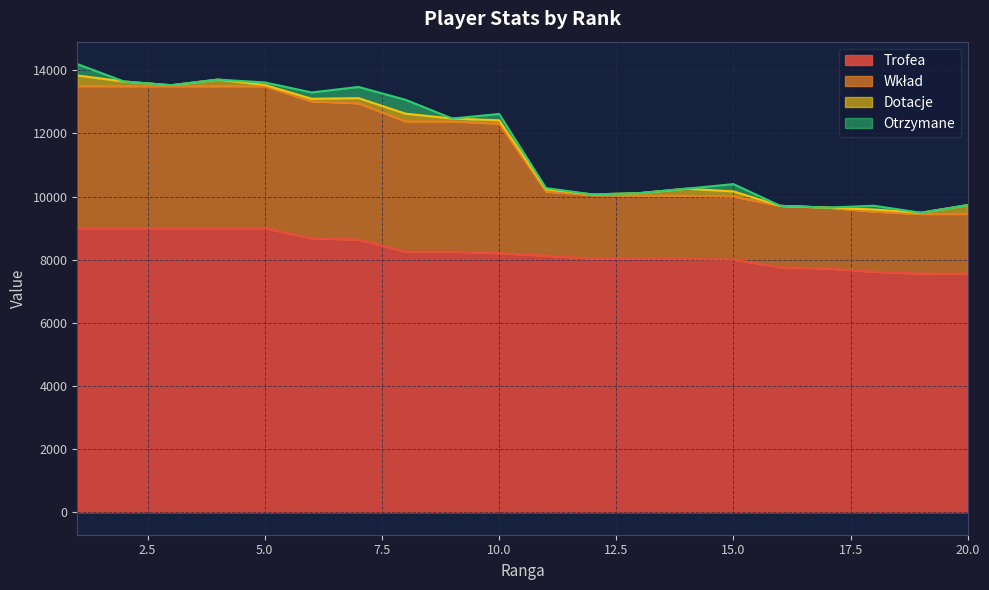

Between 2 and 12, which is larger?

2